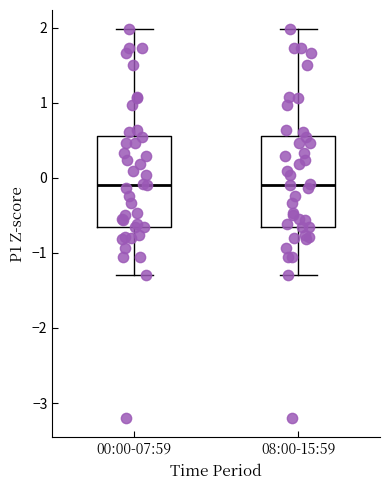

Reading left to right, transcribe this box plot: for each box, give where its median line is, the range the box spans, and where its two whiskers end, as read against the y-axis. The values are not printed on the chart, so give them approximately, as read against the axis.

00:00-07:59: median -0.1, box -0.7 to 0.6, whiskers -1.3 to 2.0
08:00-15:59: median -0.1, box -0.7 to 0.6, whiskers -1.3 to 2.0